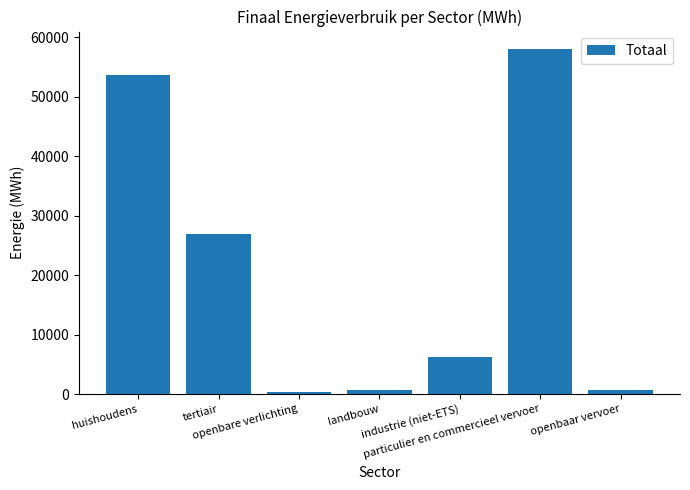

At which category does the chart reach its peak across all series?

particulier en commercieel vervoer